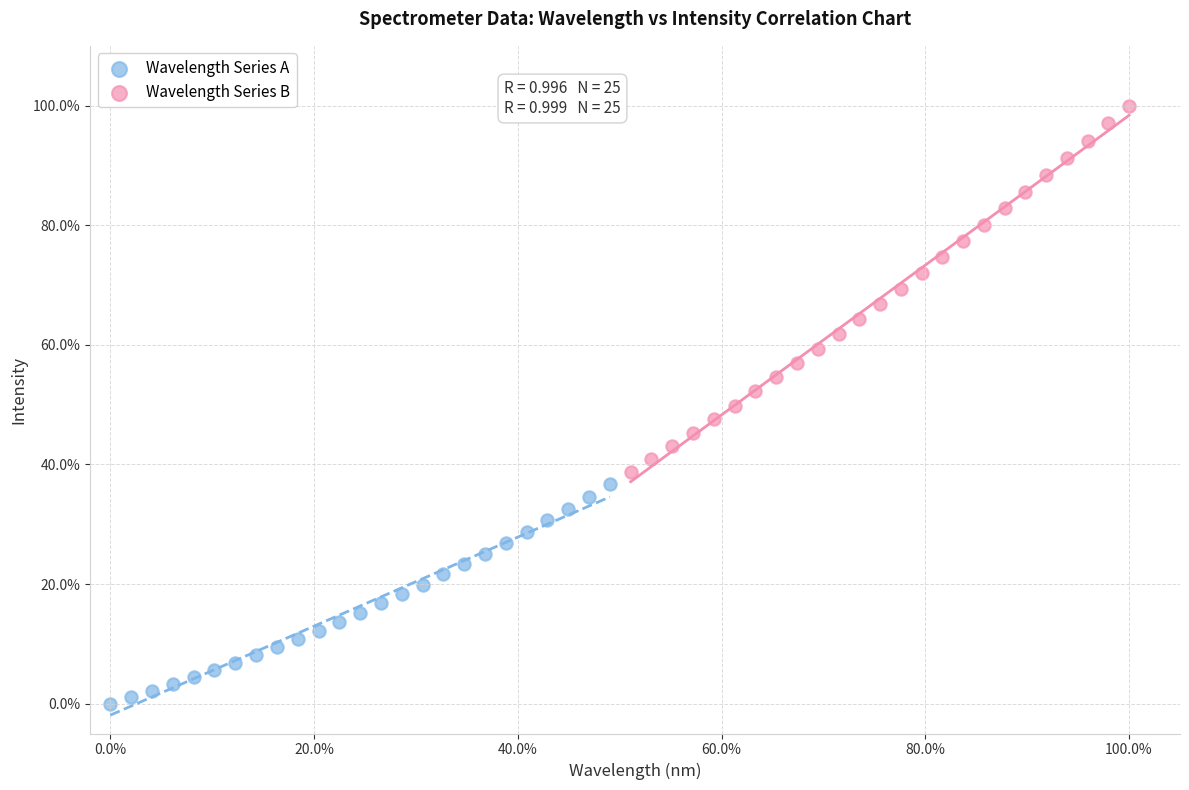

Which series contains the lowest Y value?

Wavelength Series A